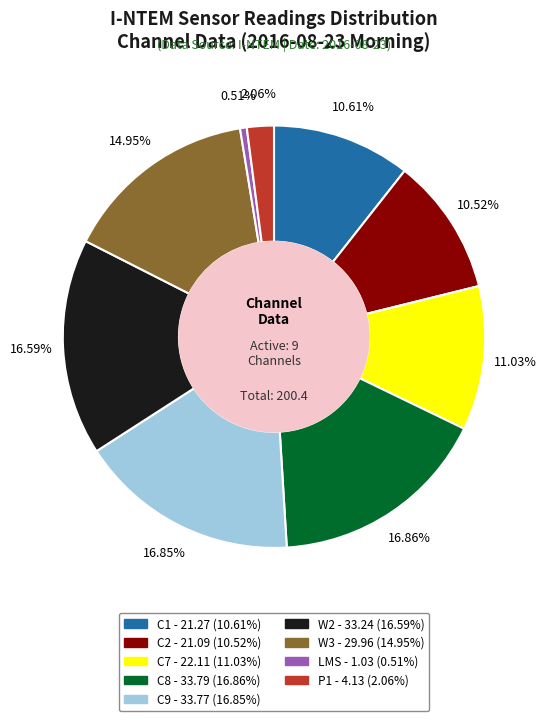

Is there a majority slice in this chart?

No